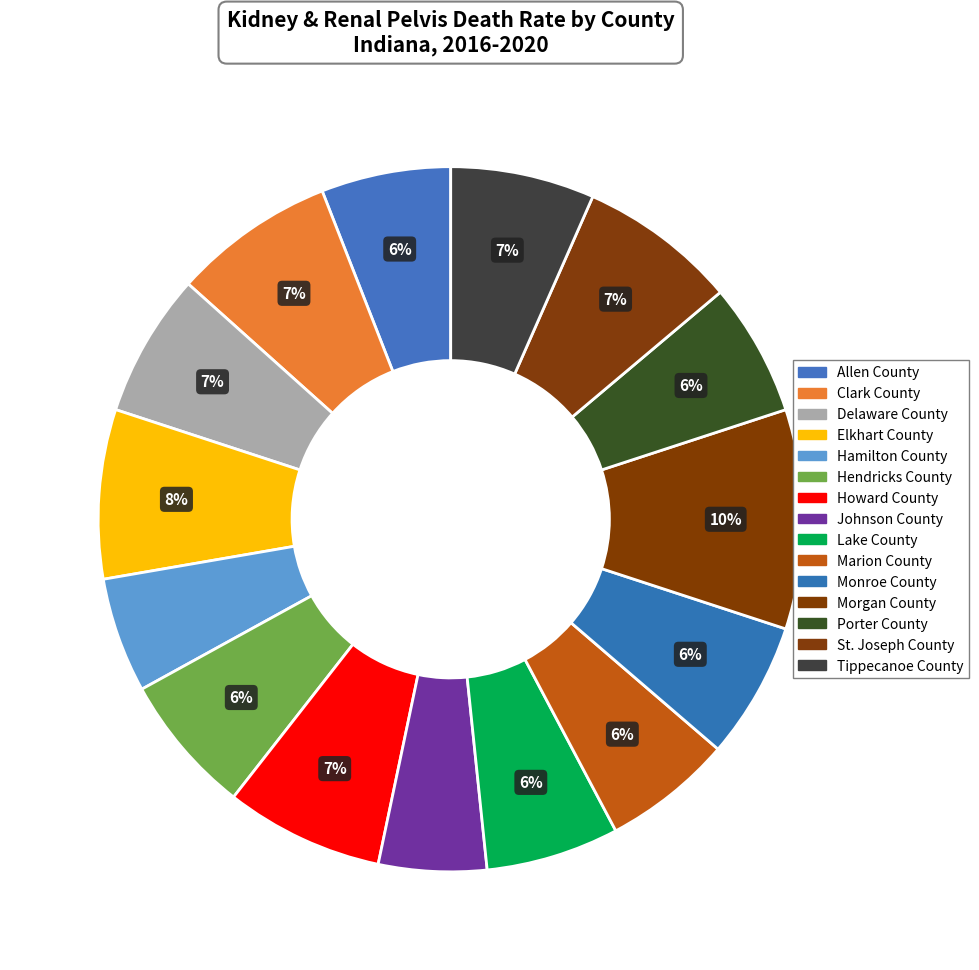

To the nearest percent, what portion does Howard County represent?

7%